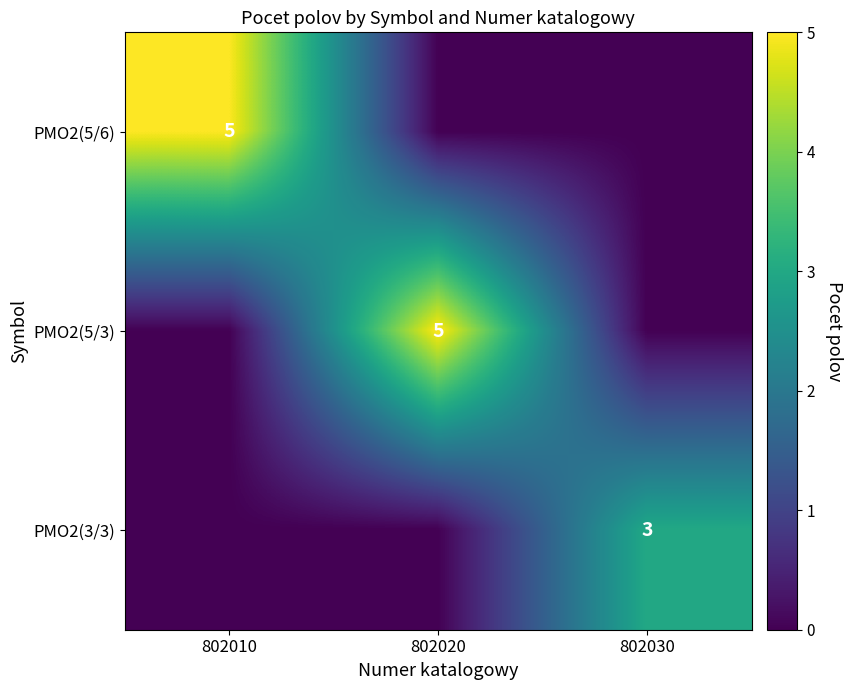

Is it true that PMO2(3/3) equals 3 at 802030?

True